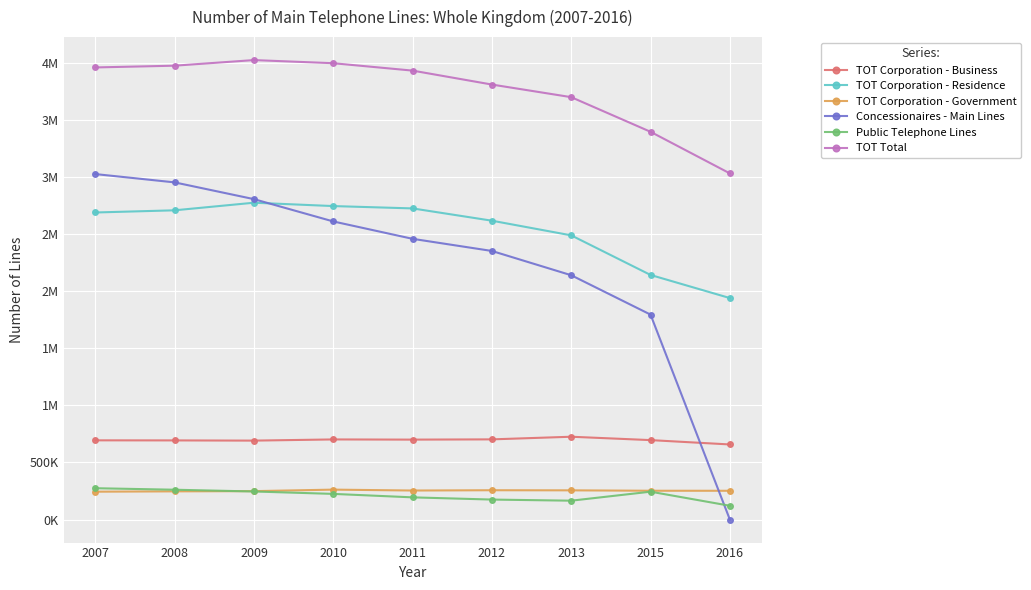

Is it true that TOT Corporation - Business equals 695992 at 2015?

True